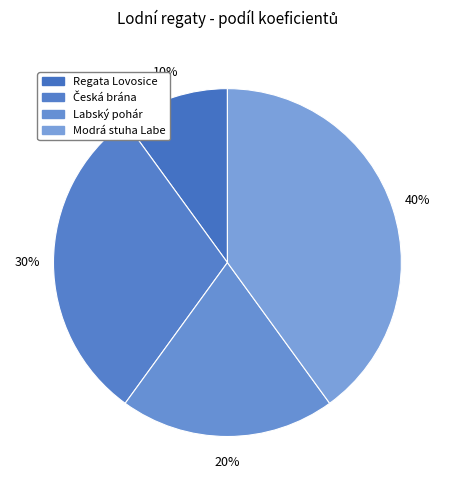

Is there any slice that represents more than half of the pie?

No